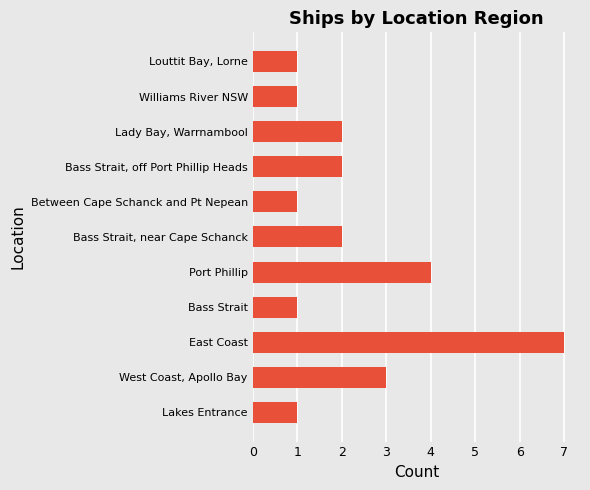

What is the ratio of the value at Williams River NSW to the value at Louttit Bay, Lorne?

1.0